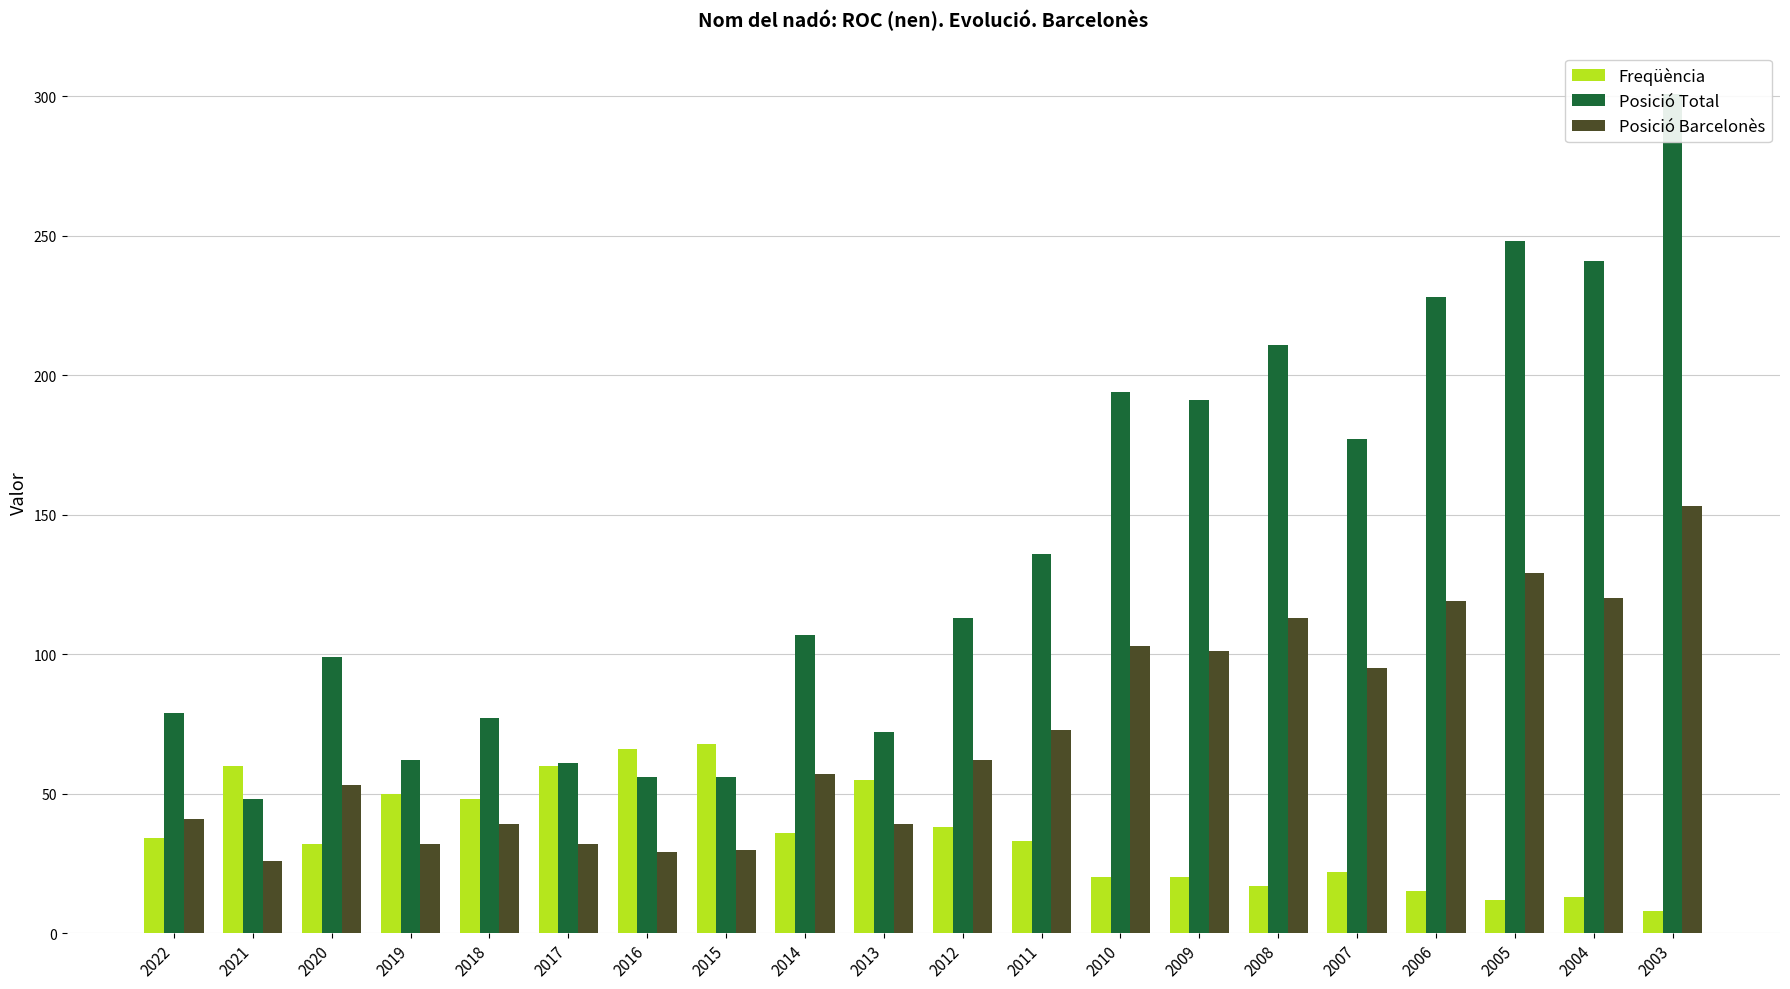

Read the Freqüència value at 2009, to the nearest 10.

20